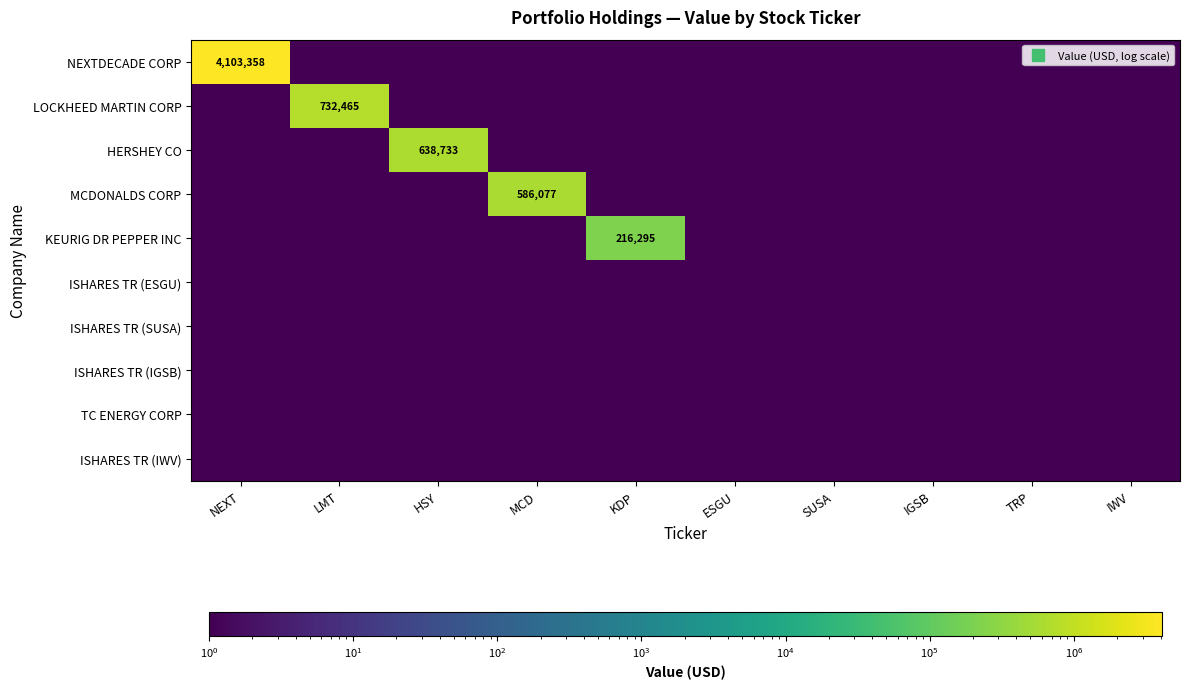

At which category does the chart reach its peak across all series?

NEXT